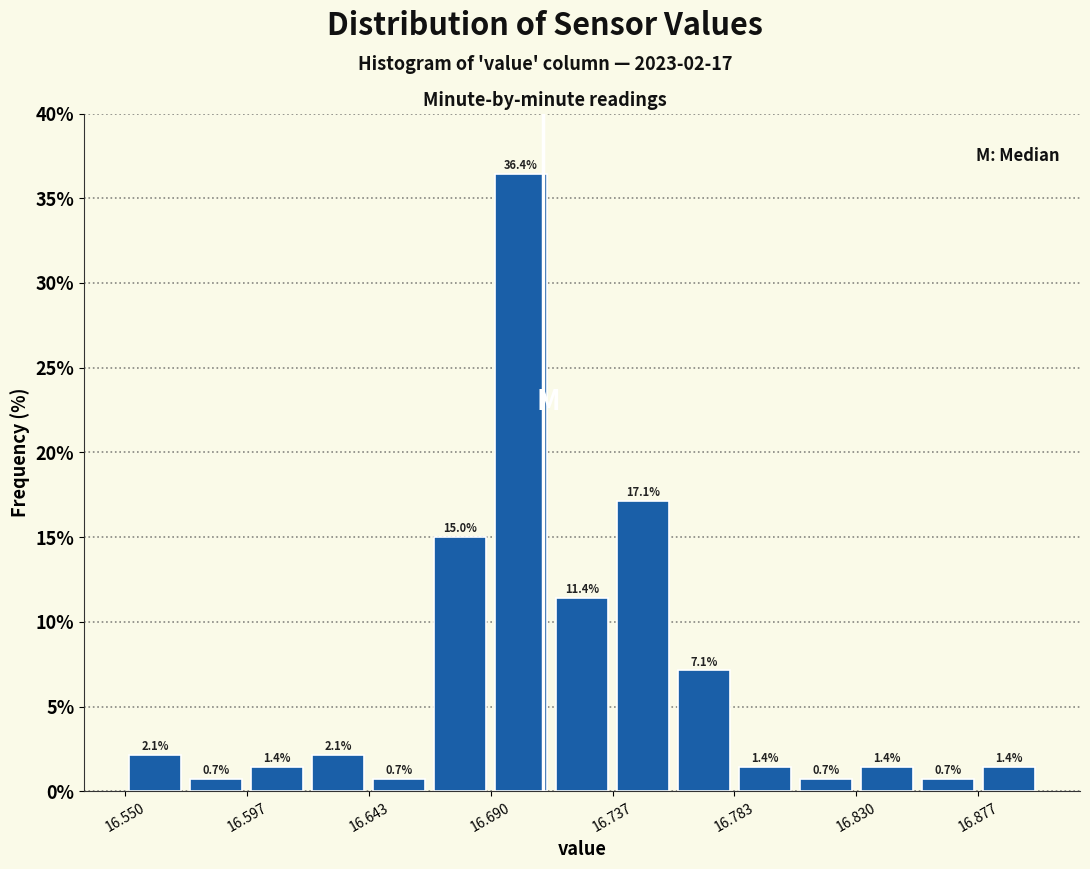

Reading left to right, transcribe this chart: for each bar, give the range it covers on the x-axis and its height. The bar edges are not printed on the chart, so give them approximately, as read against the axis.

16.550 to 16.575: 2.1
16.575 to 16.595: 0.7
16.595 to 16.620: 1.4
16.620 to 16.645: 2.1
16.645 to 16.665: 0.7
16.665 to 16.690: 15.0
16.690 to 16.715: 36.4
16.715 to 16.735: 11.4
16.735 to 16.760: 17.1
16.760 to 16.785: 7.1
16.785 to 16.805: 1.4
16.805 to 16.830: 0.7
16.830 to 16.855: 1.4
16.855 to 16.875: 0.7
16.875 to 16.900: 1.4